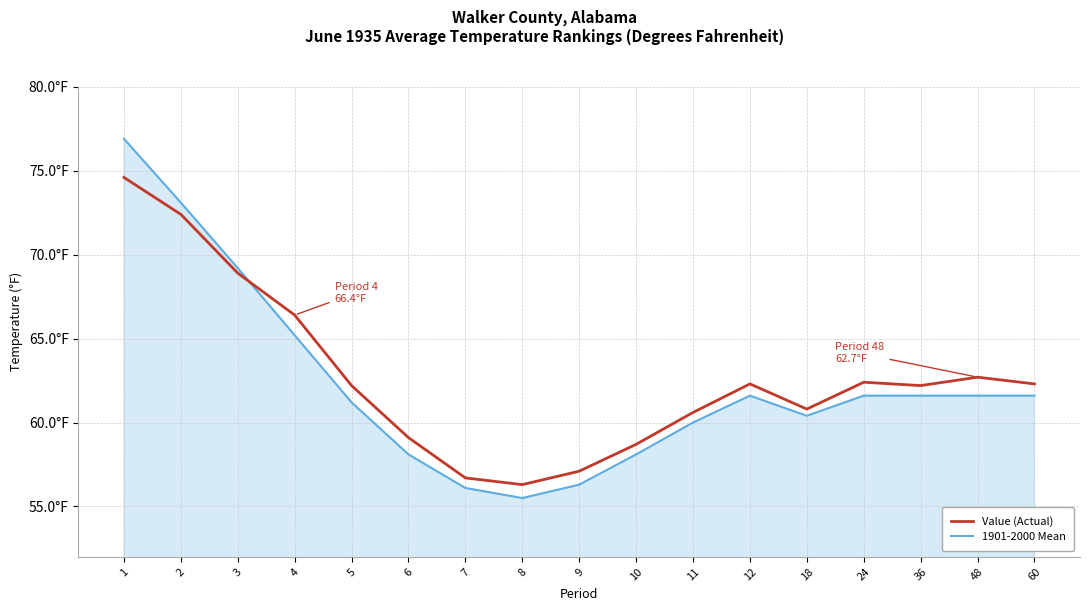

Reading left to right, what are all the values shown in this chart?

Value (Actual): 74.6	72.4	68.9	66.4	62.2	59.1	56.7	56.3	57.1	58.7	60.6	62.3	60.8	62.4	62.2	62.7	62.3
1901-2000 Mean: 76.9	73.1	69.2	65.2	61.2	58.1	56.1	55.5	56.3	58.1	60.0	61.6	60.4	61.6	61.6	61.6	61.6